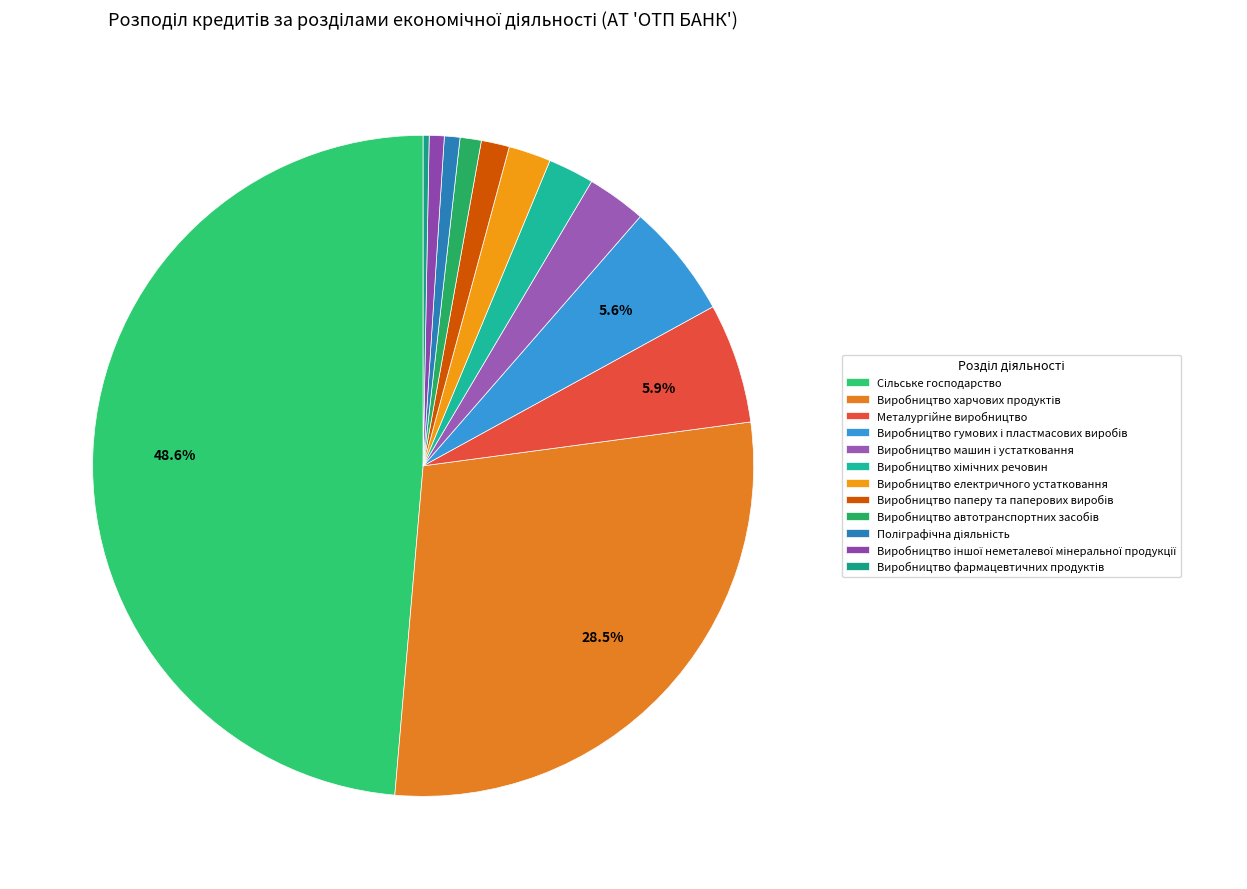

To the nearest percent, what is the average slice percentage?

8%